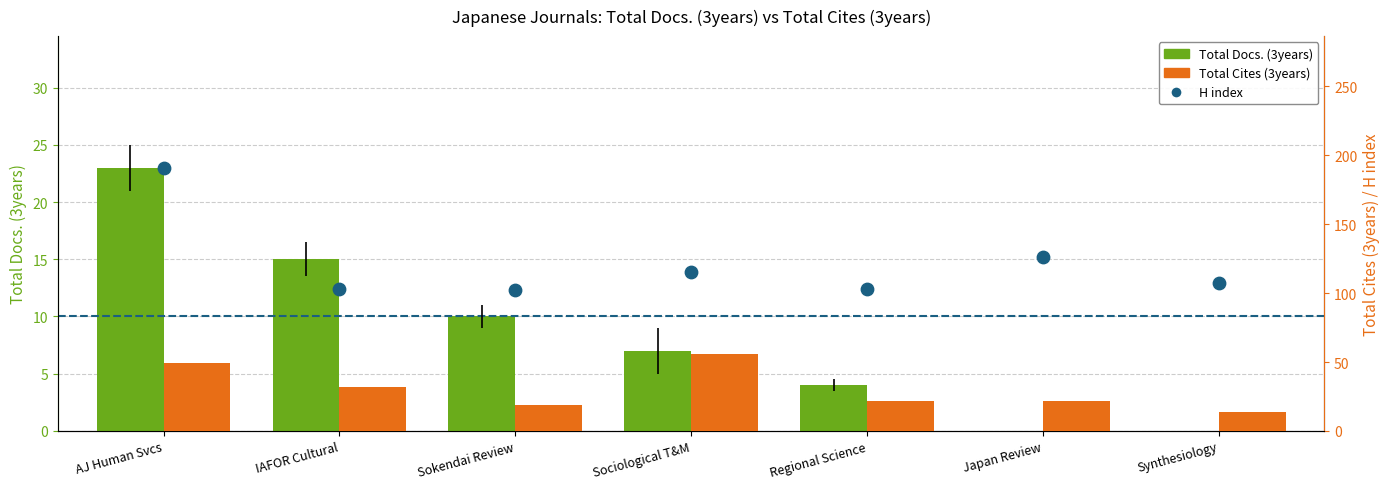

Which series contains the highest Y value?

H index